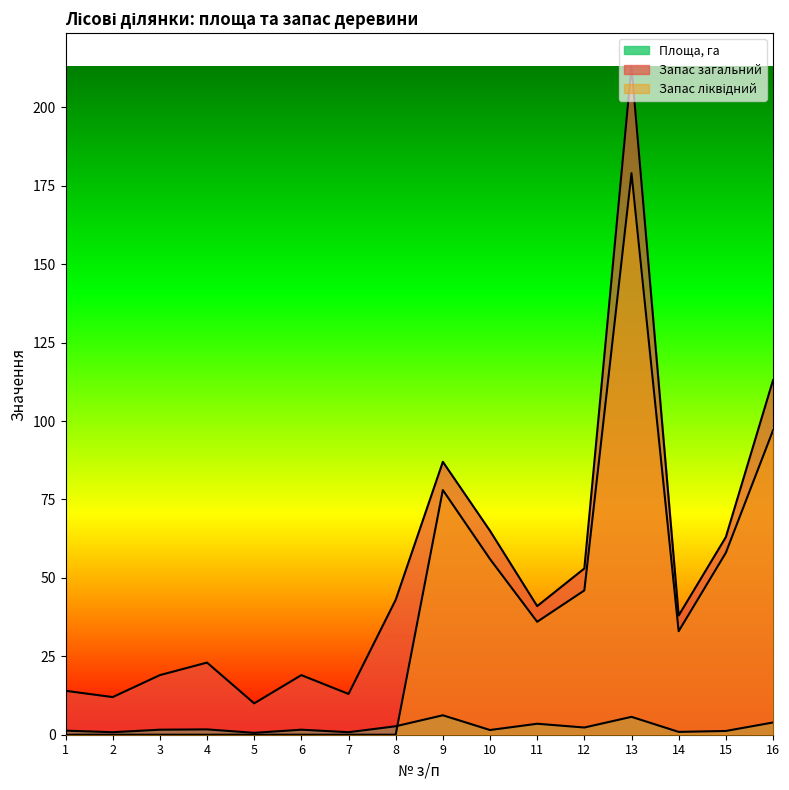

Which series has the largest total across all categories?

Запас загальний